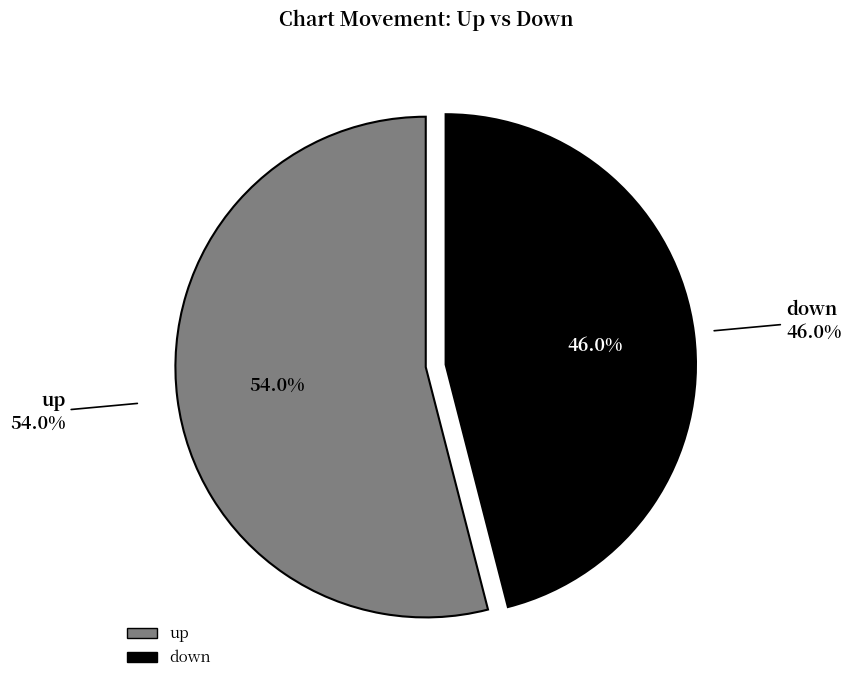

To the nearest percent, what percentage of the pie is up?

54%